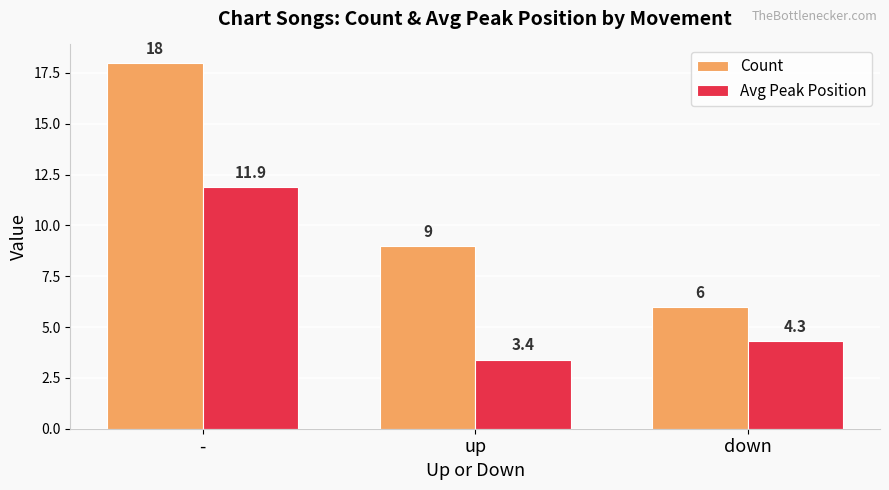

What are all the series names shown in the legend?

Count, Avg Peak Position